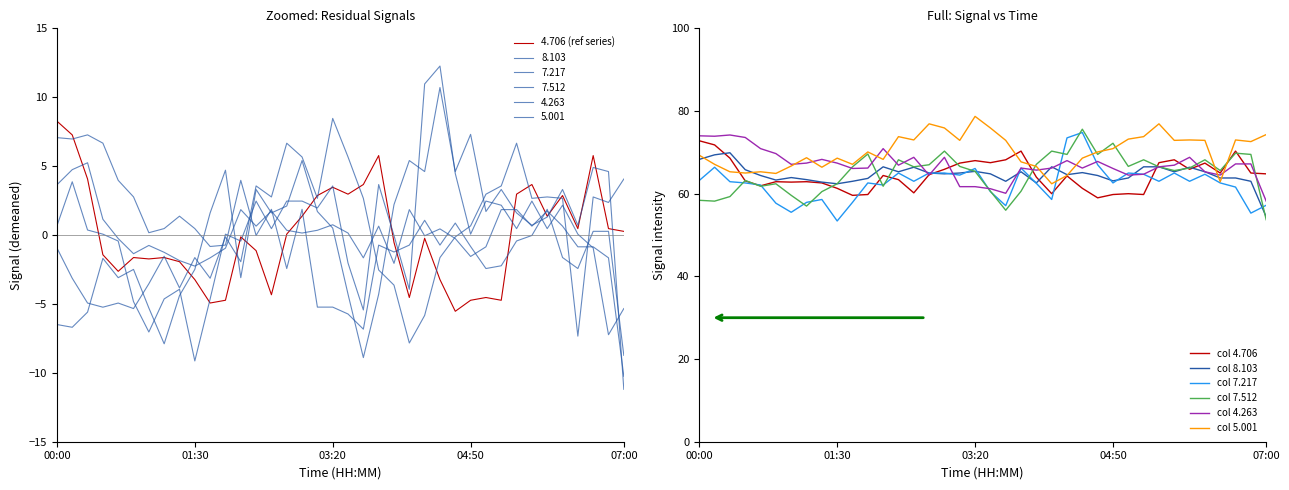

What is the difference between the highest and lowest values at 02:30?

4.7